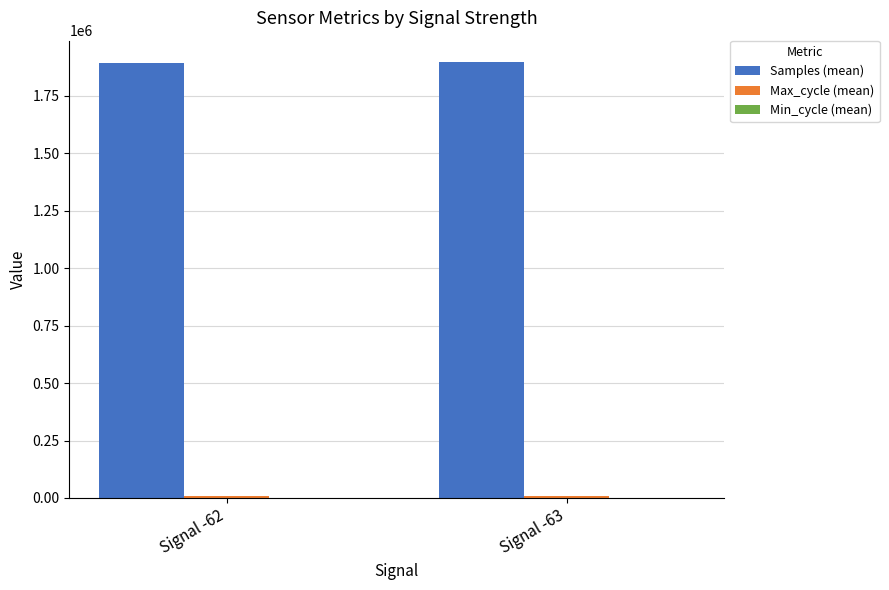

Which series has the largest total across all categories?

Samples (mean)